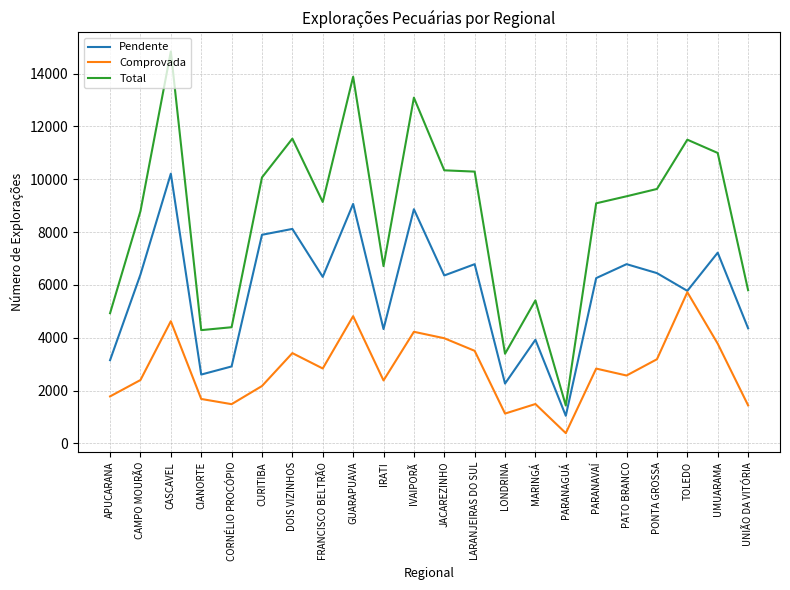

At APUCARANA, list the series in order from largest to smallest.

Total, Pendente, Comprovada